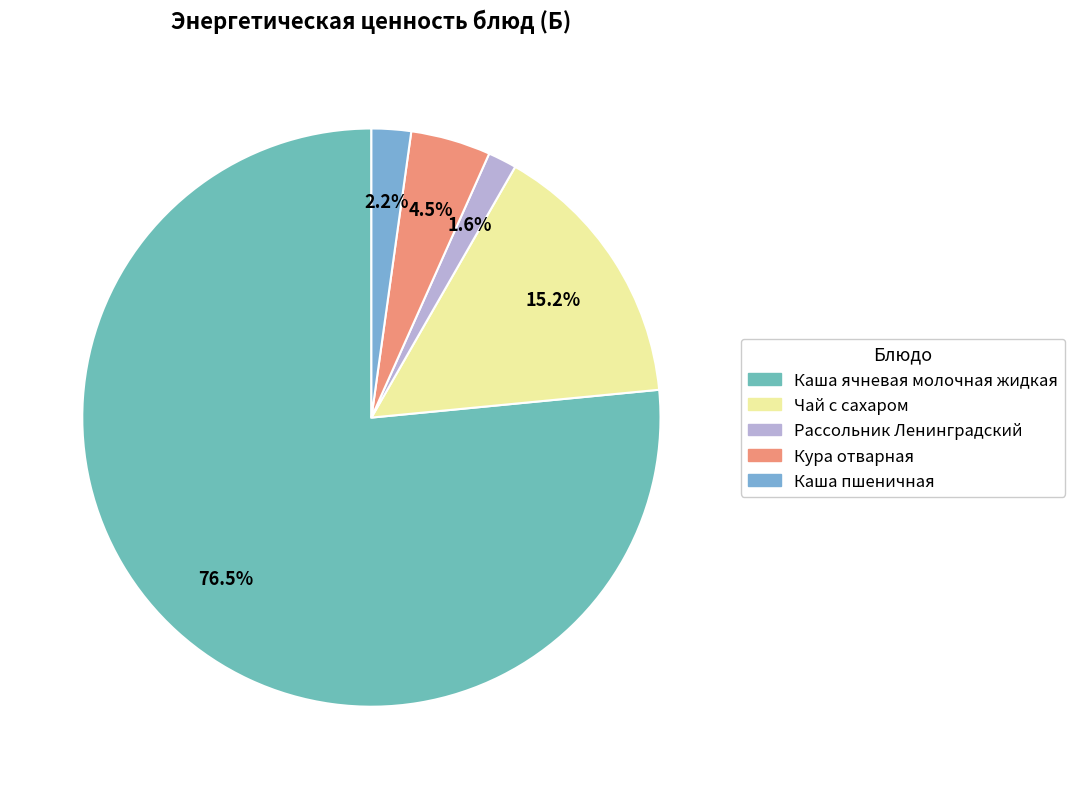

Is there any slice that represents more than half of the pie?

Yes